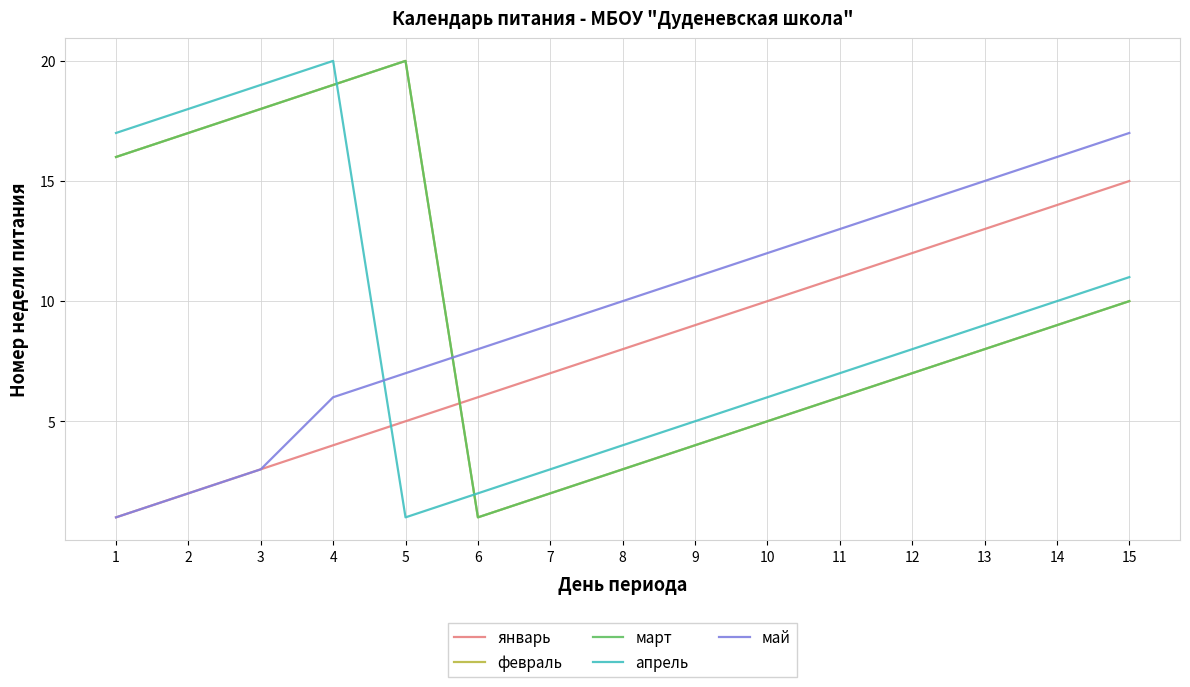

Count the number of data series in this chart.

5